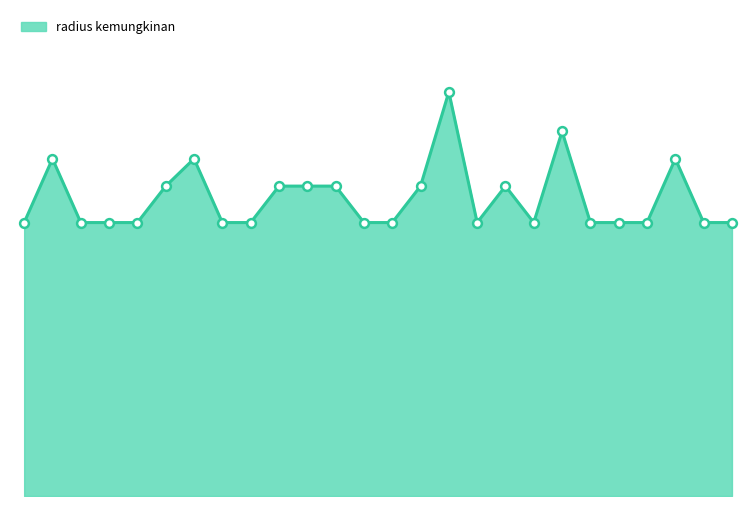

Is this an area chart (filled region under the line)?

Yes